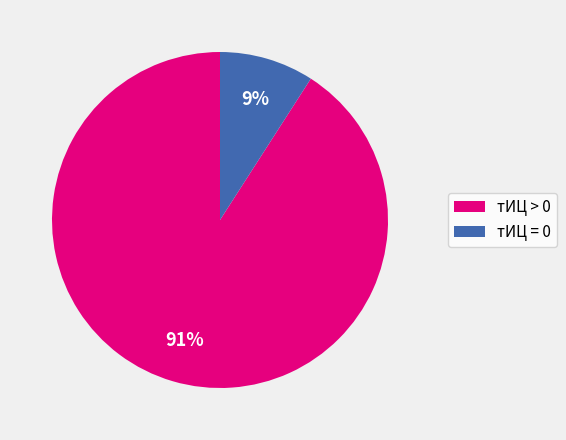

To the nearest percent, what is the difference between the largest and smallest slice percentages?

82%